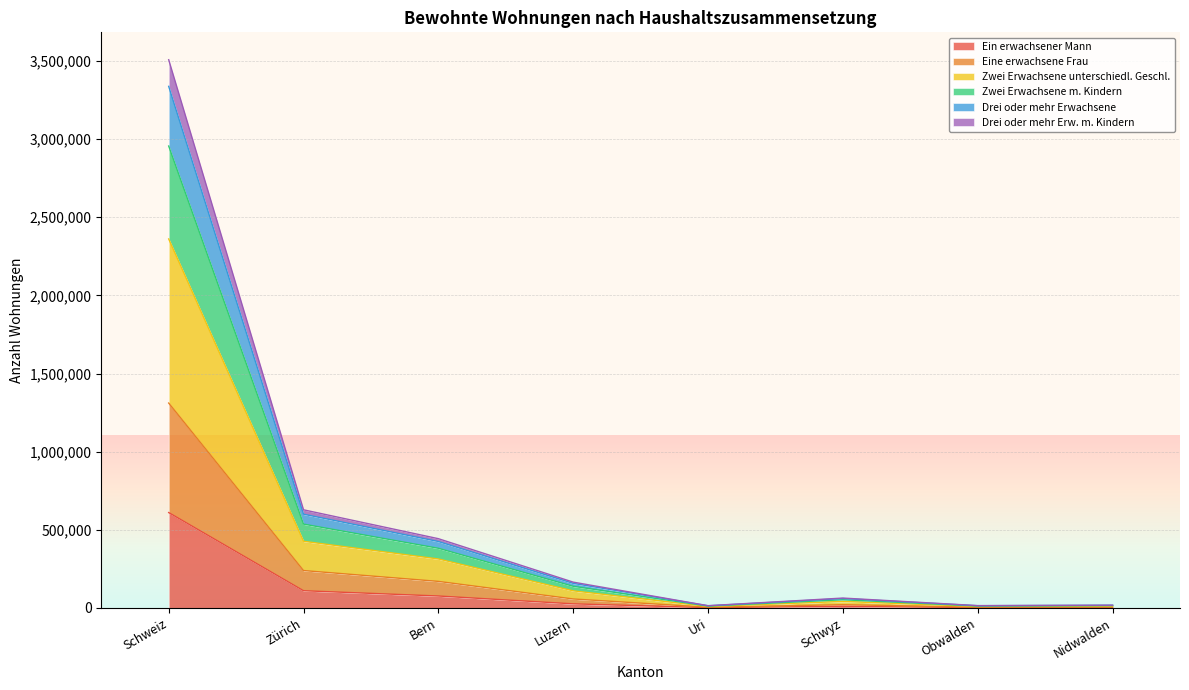

The value of Drei oder mehr Erw. m. Kindern at Obwalden is 7323. True or false?

False